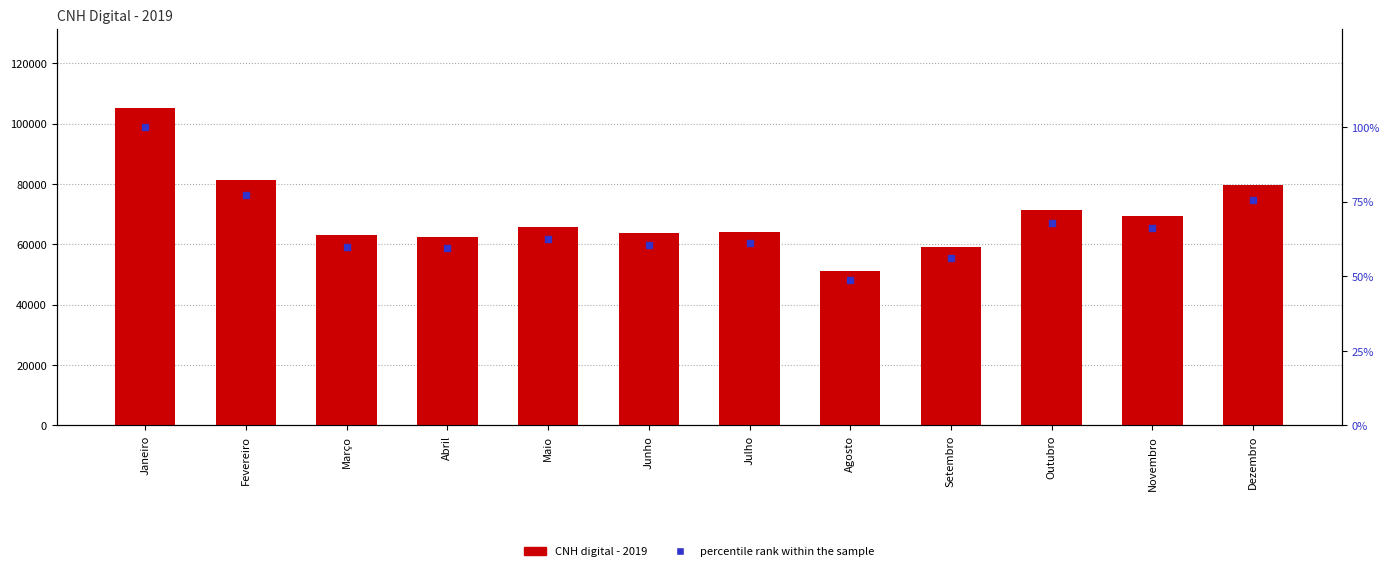

How many distinct data groups are displayed?

2